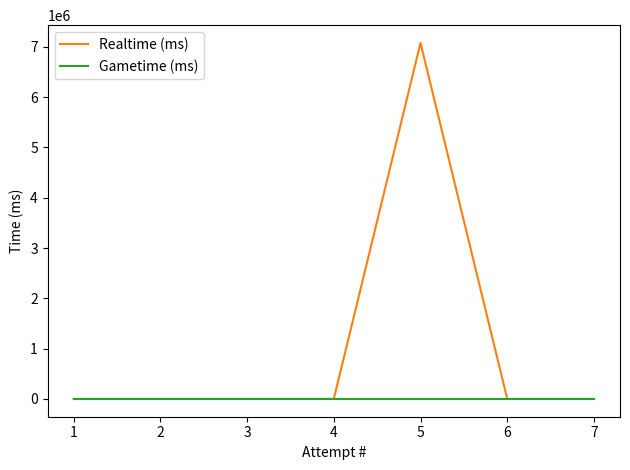

How many lines are shown in the chart?

2